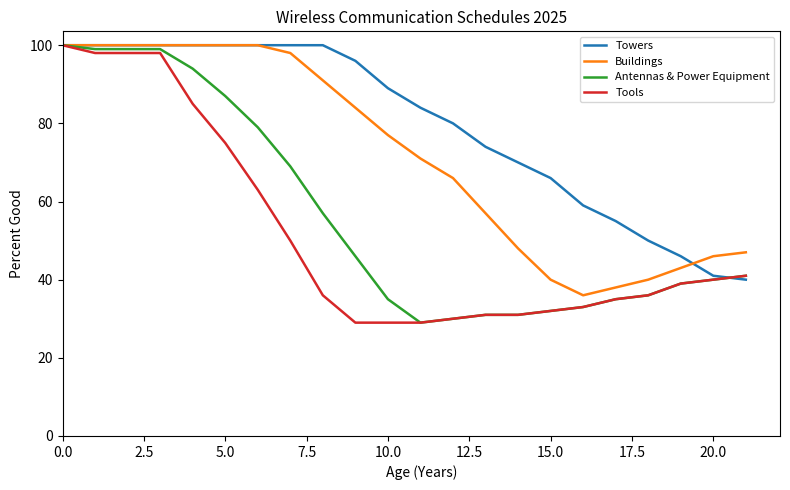

What is the minimum value for Towers?

40